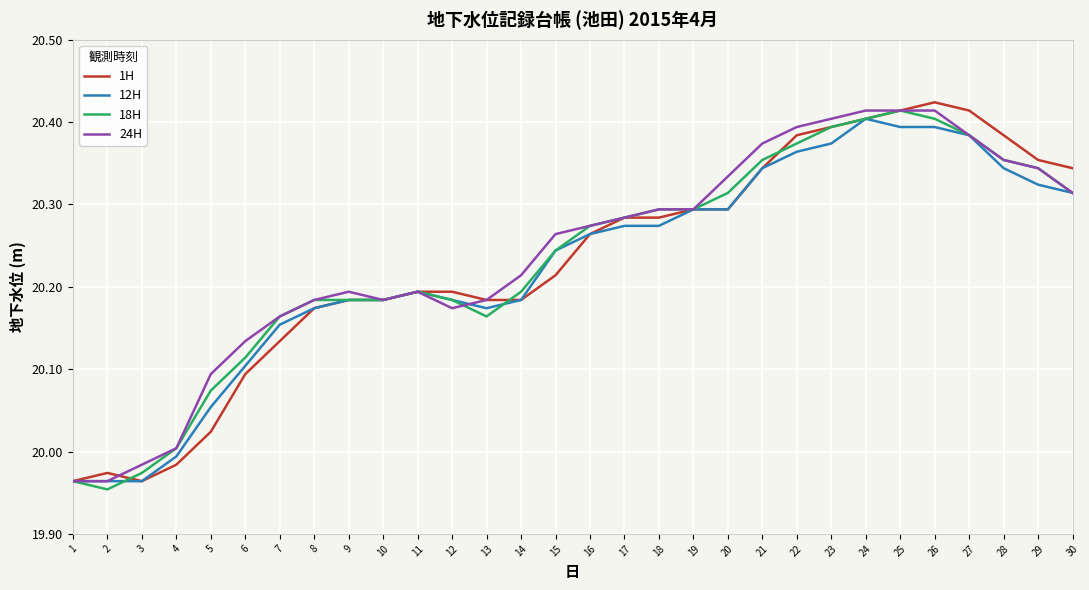

True or false: 18H has a value of 11.6 at 12.

False